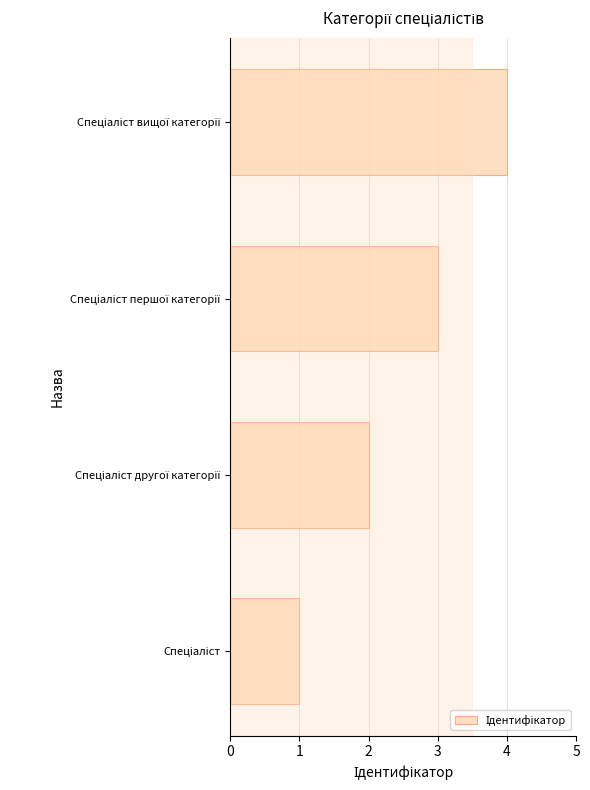

What is the difference between the maximum and minimum values?

3